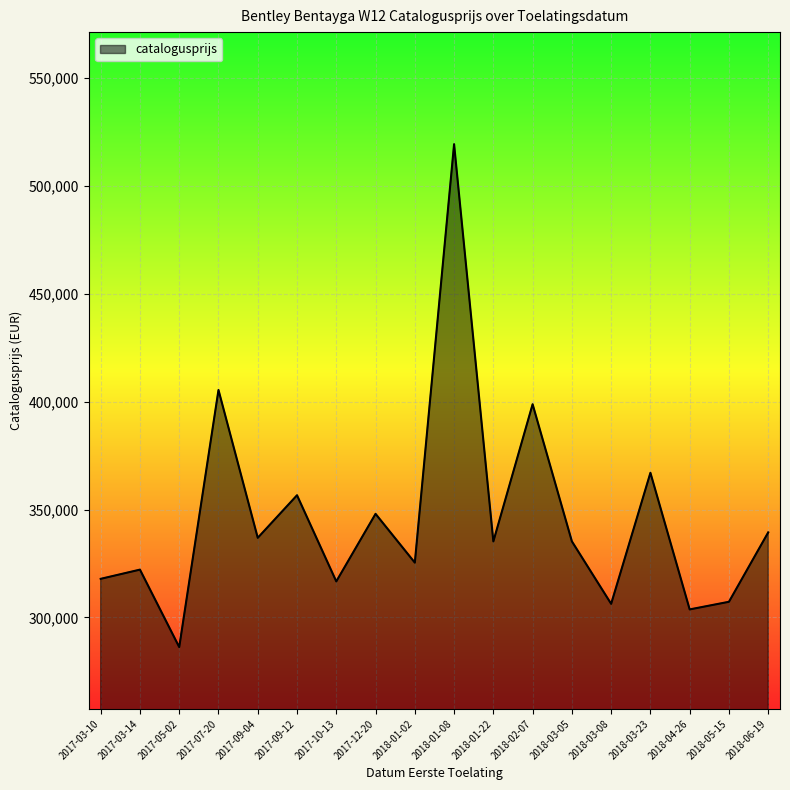

What is the change in value from 2018-01-08 to 2018-03-08?

-212983